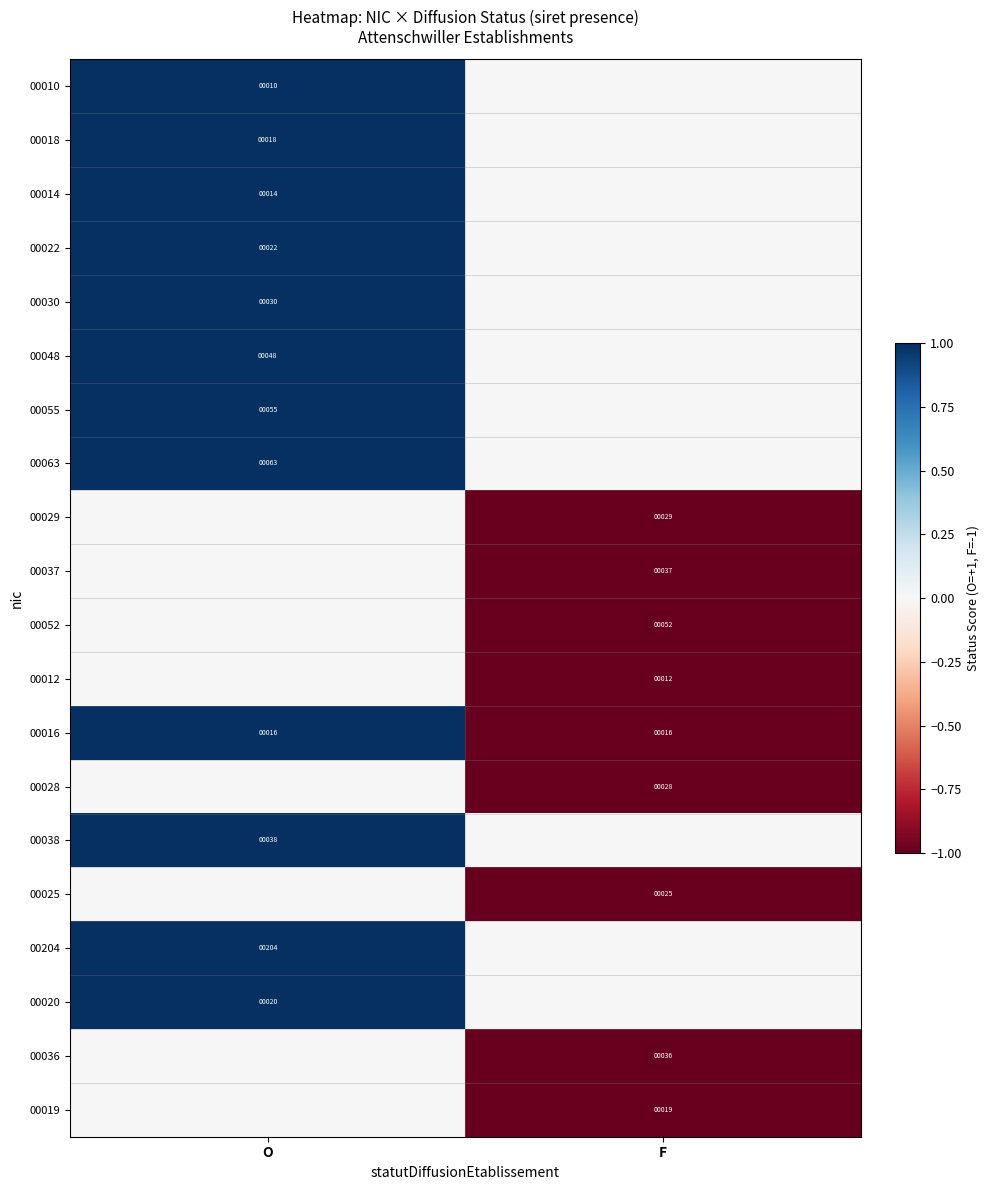

What is the approximate value of 00016 at F?

16